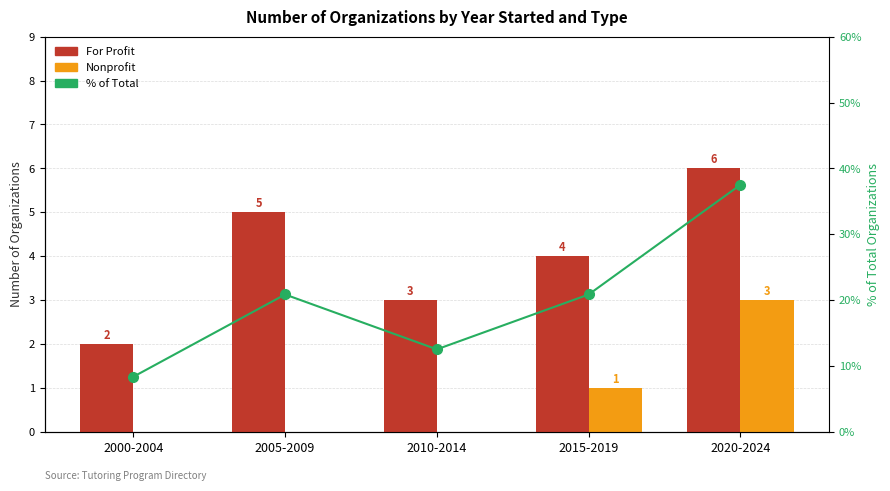

What is the difference between the For Profit values at 2020-2024 and 2010-2014?

3.0